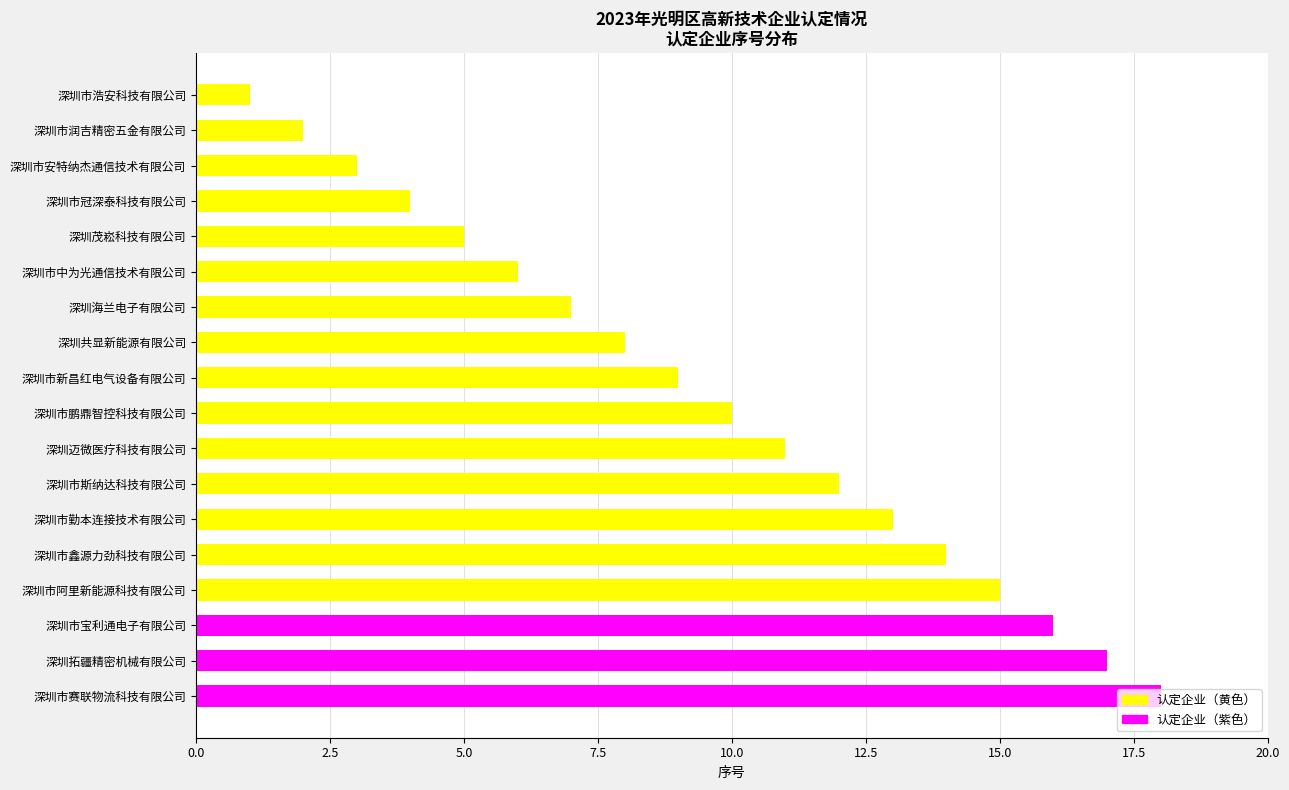

Where is the data nearest to the value 9?

深圳市新昌红电气设备有限公司